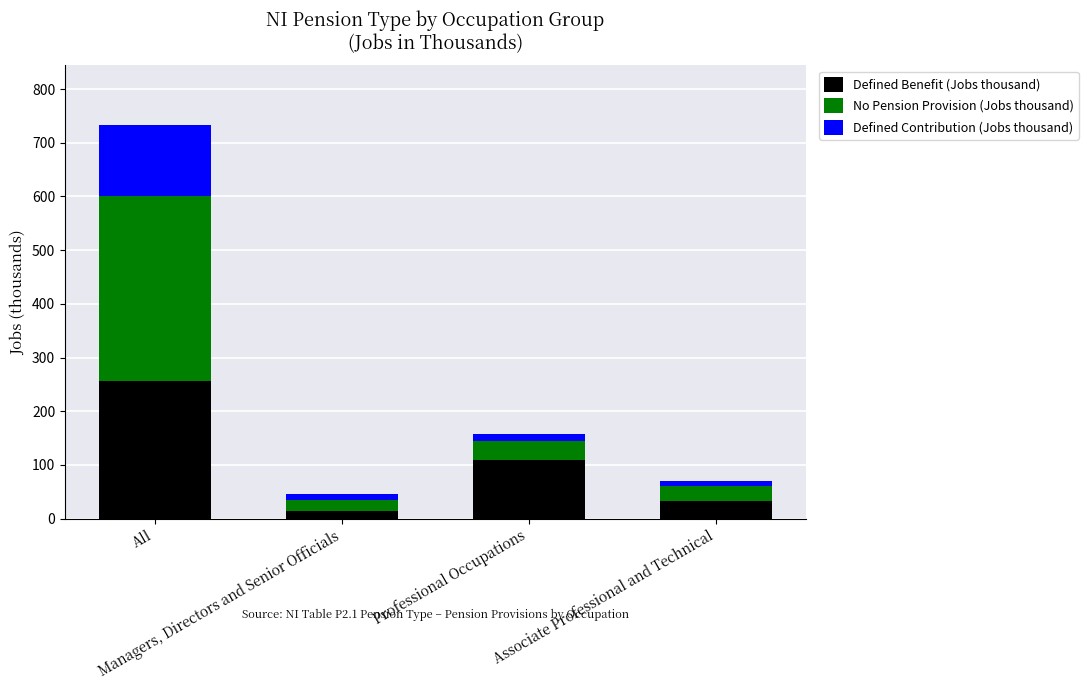

What is the sum of all Defined Benefit (Jobs thousand) values?

414